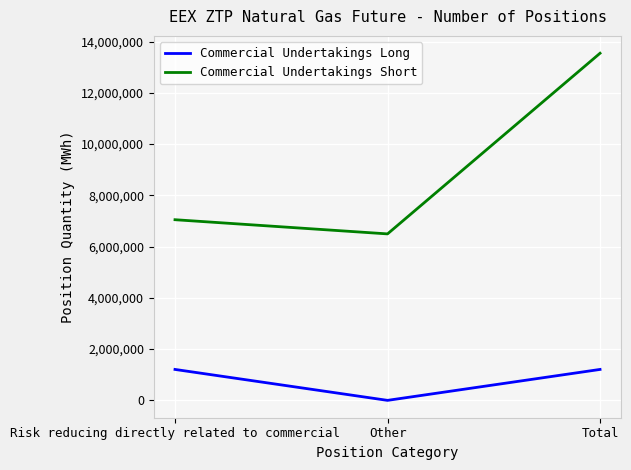

Is it true that Commercial Undertakings Short equals 23168532 at Total?

False